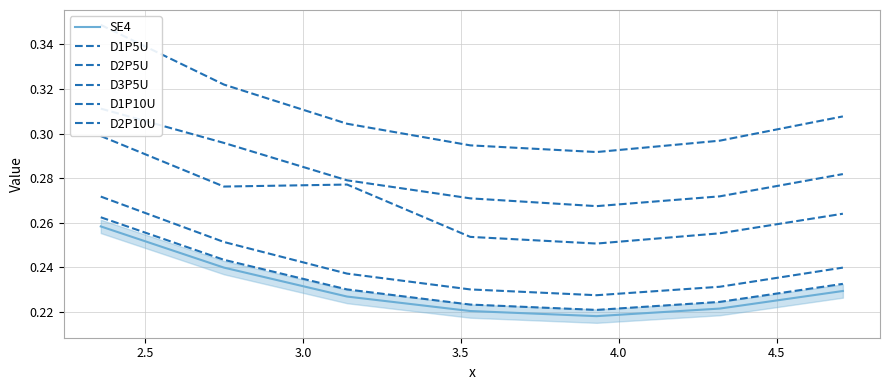

What is the difference between the highest and lowest values at 2.5?

0.1